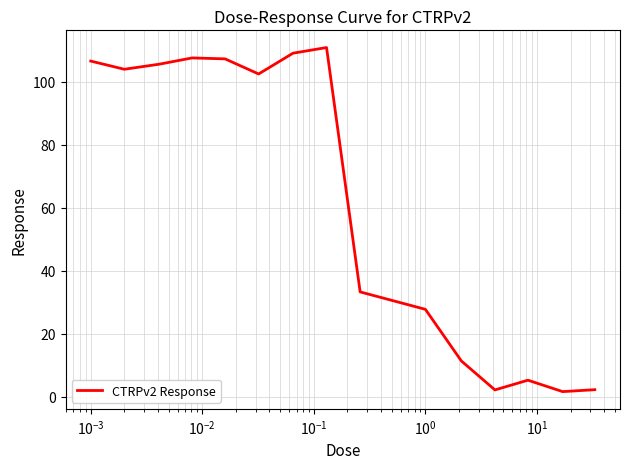

What is the maximum value shown in the chart?

110.9